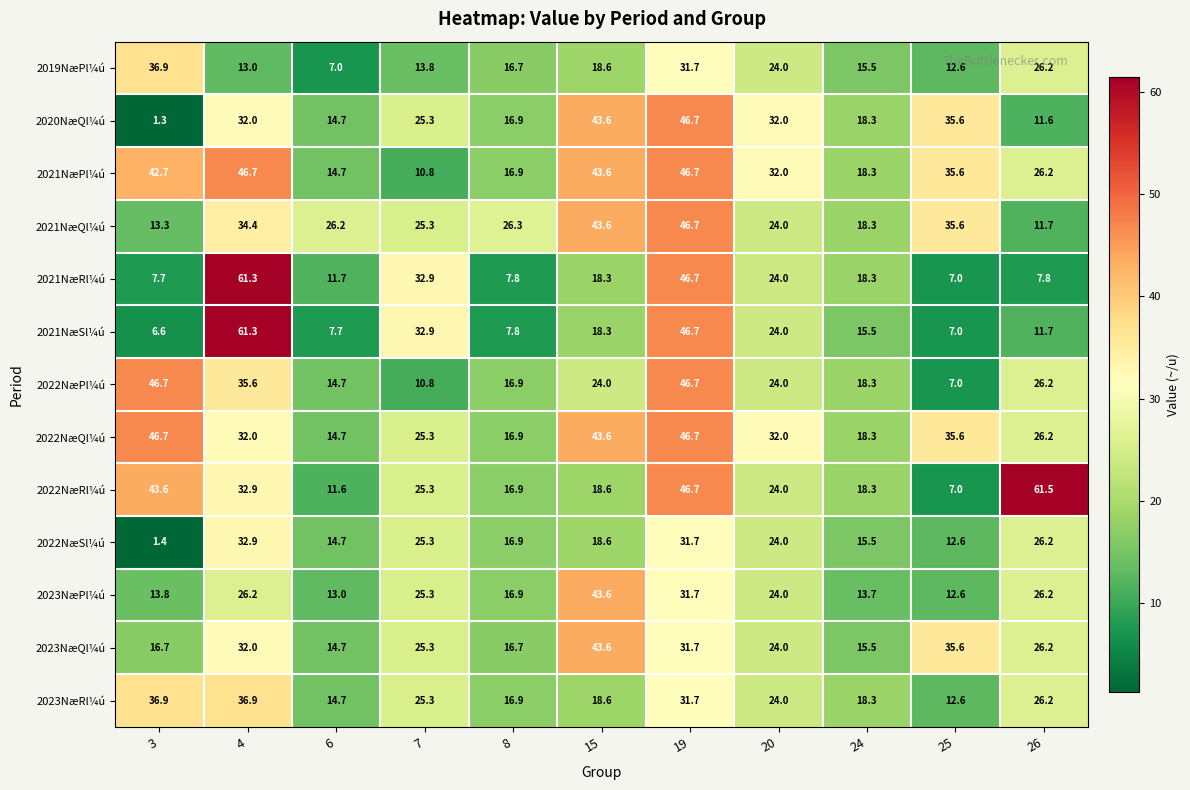

Is it true that 2021NæSl¼ú equals 13.2 at 8?

False